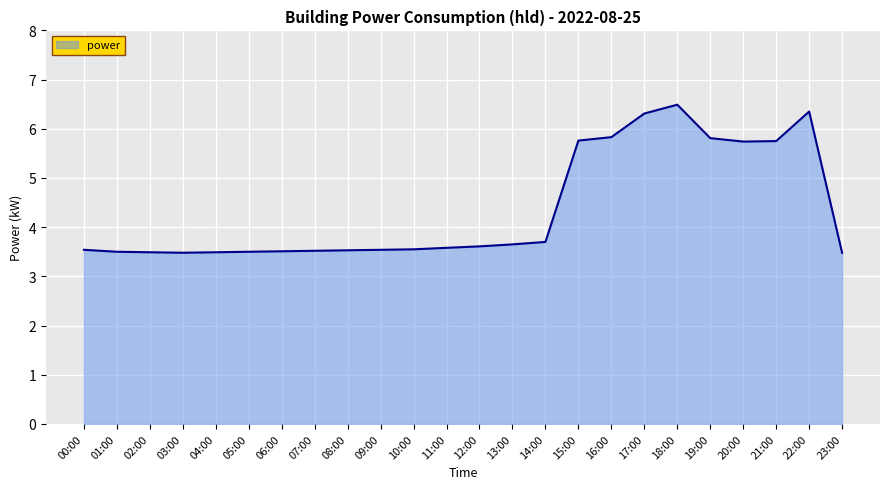

The value at 16:00 is 5.8. True or false?

True